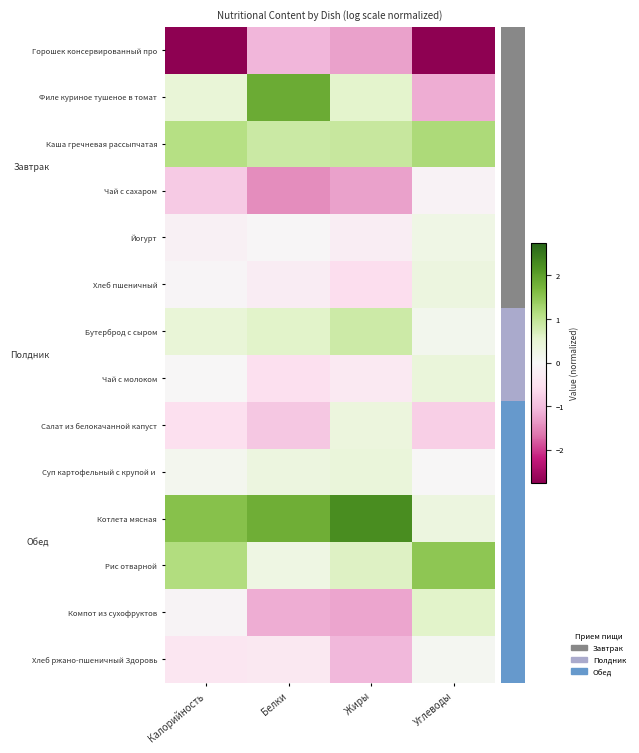

What is the approximate value of Хлеб ржано-пшеничный Здоровь at Калорийность?

-0.4